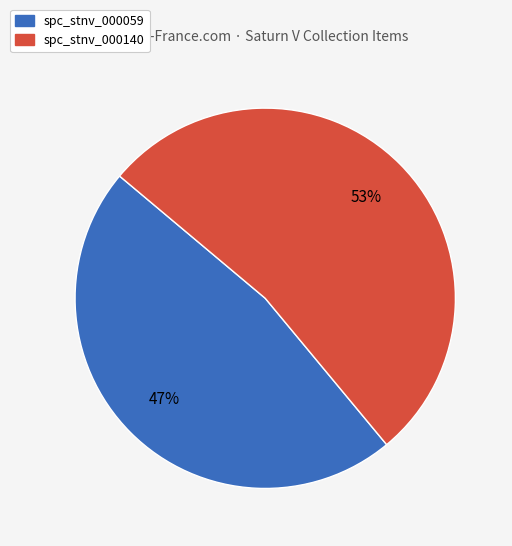

Rank the categories by value from highest to lowest.

spc_stnv_000140, spc_stnv_000059